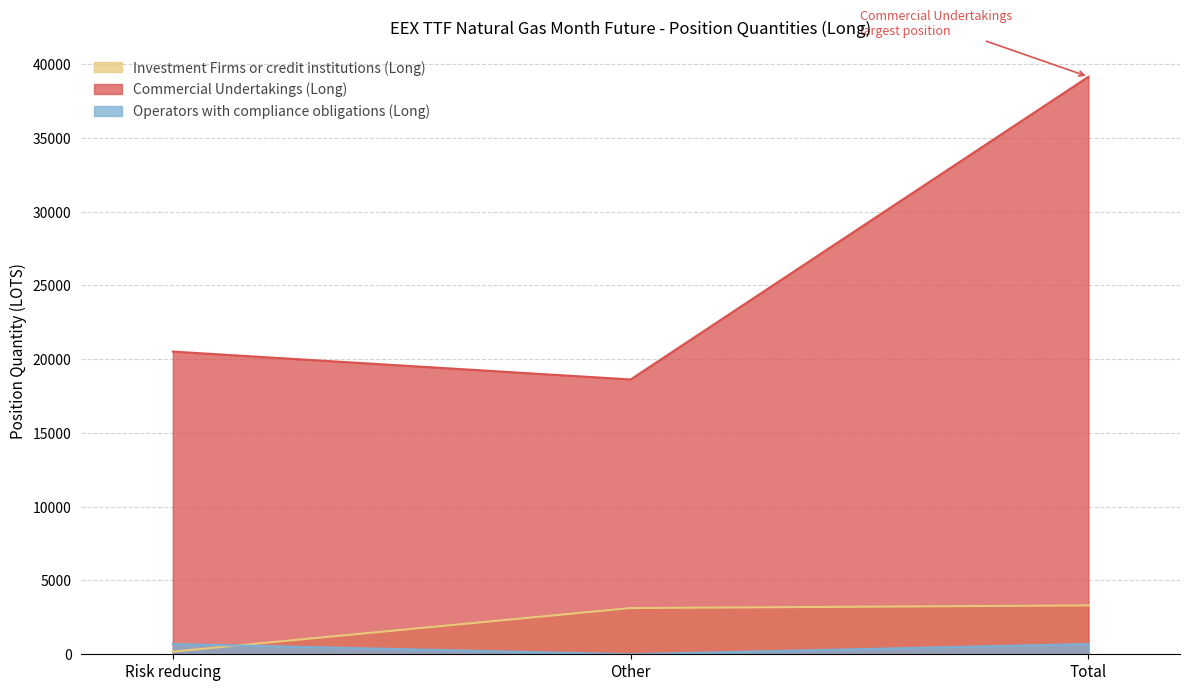

What is the sum of all Operators with compliance obligations (Long) values?

1390.0